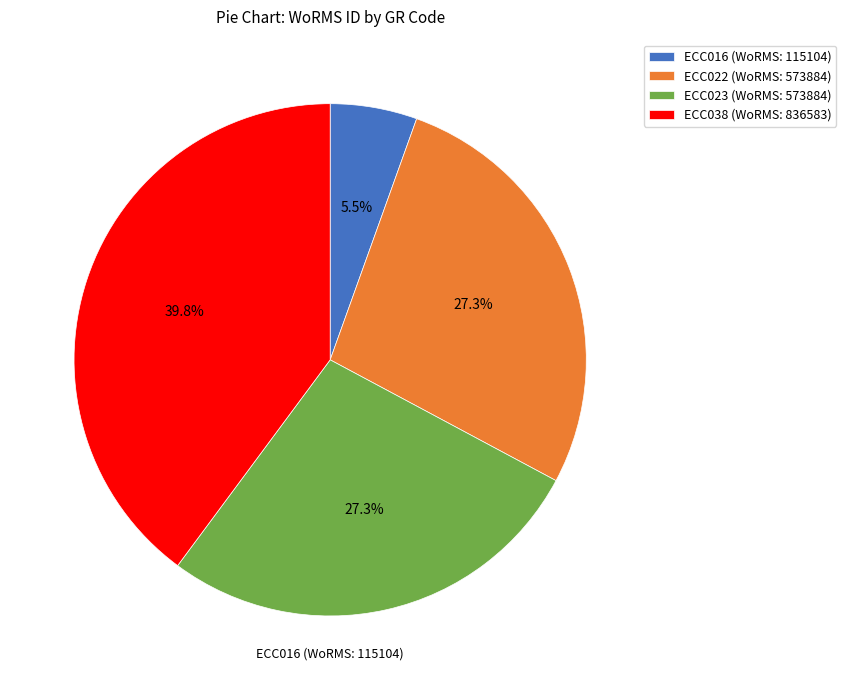

To the nearest percent, what is the average slice percentage?

25%